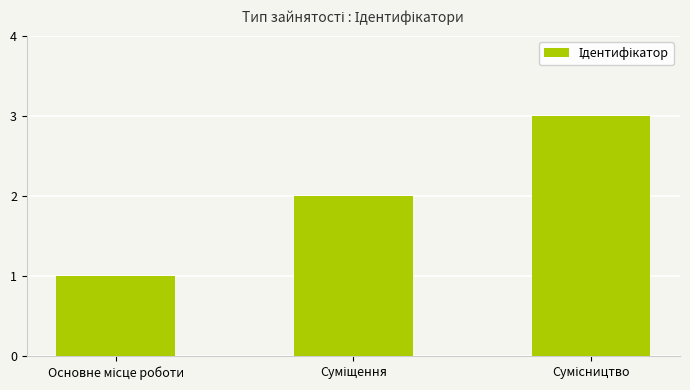

What is the sum of all values?

6